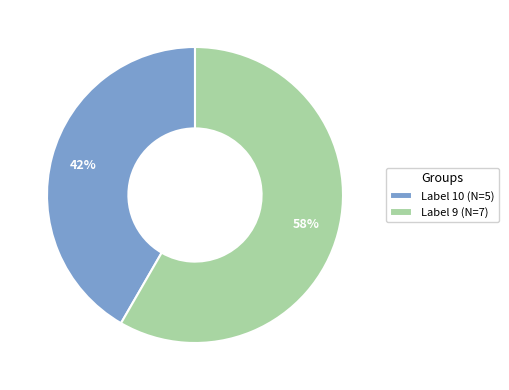

Rank the categories by value from highest to lowest.

Label 9 (N=7), Label 10 (N=5)